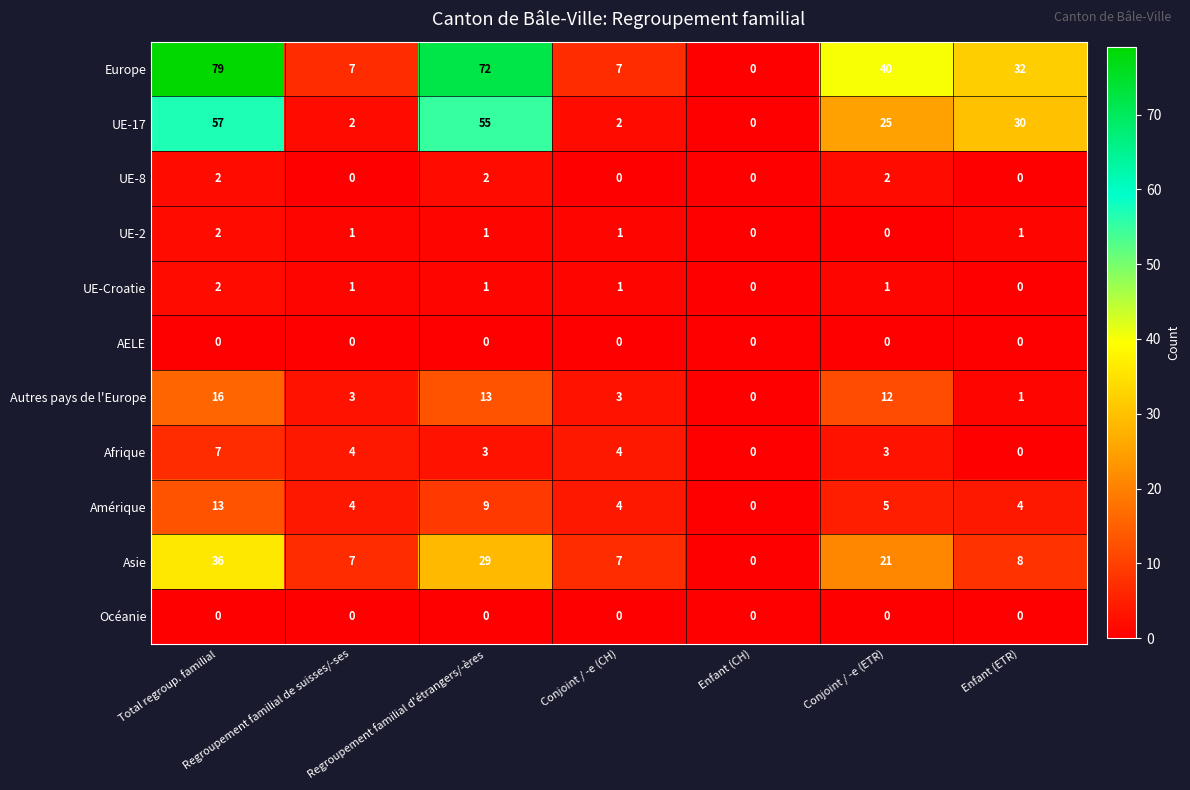

Is it true that UE-2 equals 2 at Enfant (ETR)?

False